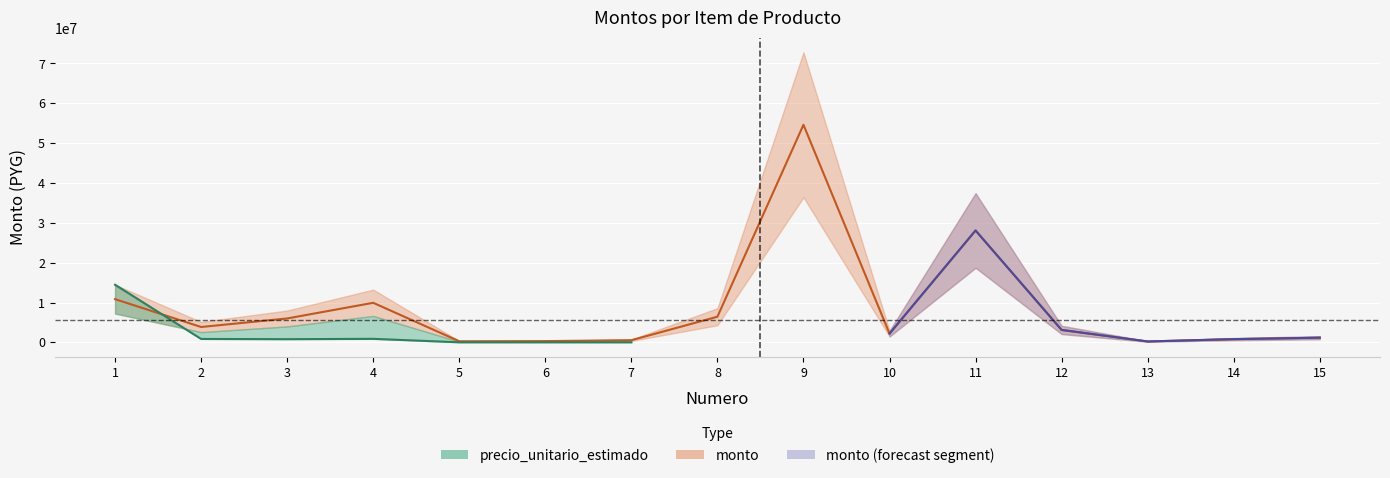

Reading left to right, transcribe all the data shown in this chart.

10843200	3855360	5999904	9927552	271080	313248	542160	6435000	54600000	2193750	28080000	3120000	225000	810270	1170000